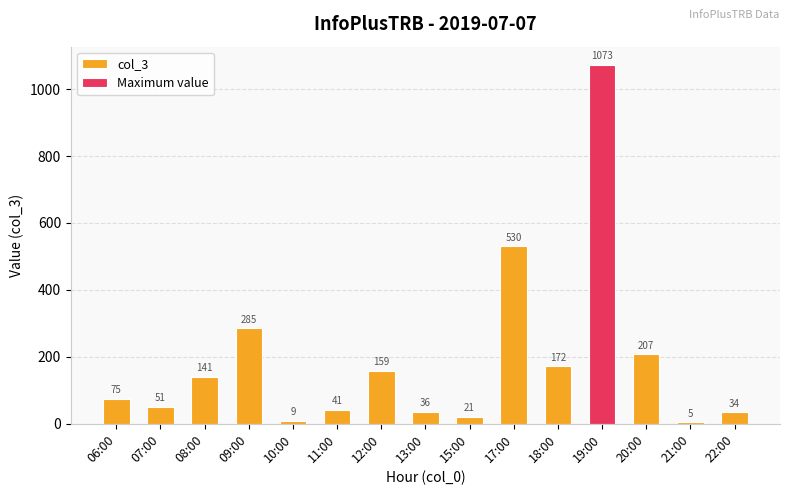

What is the label of the 6th bar from the left?

11:00